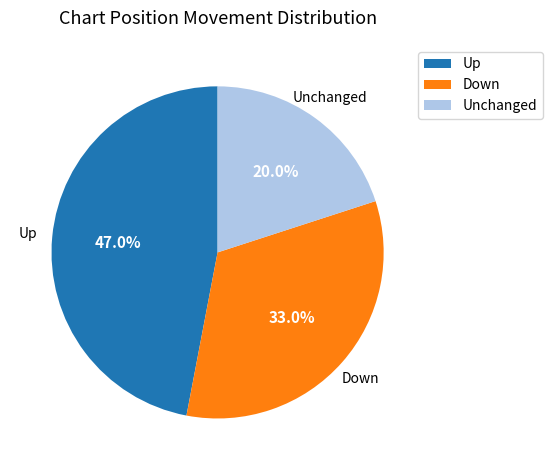

Between Unchanged and Up, which is larger?

Up